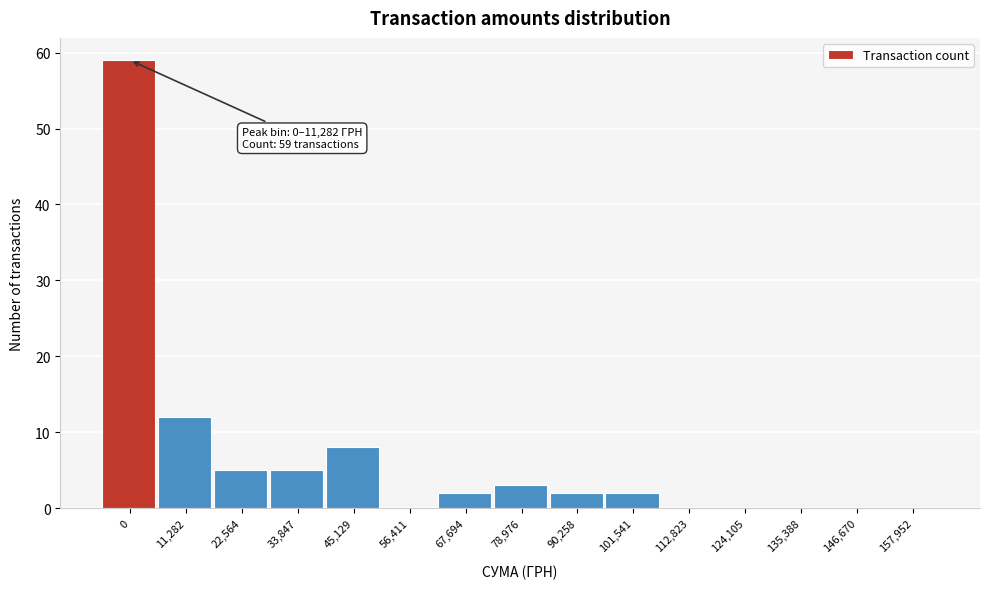

Reading left to right, what are all the values shown in this chart?

0=59	11,282=12	22,564=5	33,847=5	45,129=8	56,411=0	67,694=2	78,976=3	90,258=2	101,541=2	112,823=0	124,105=0	135,388=0	146,670=0	157,952=0